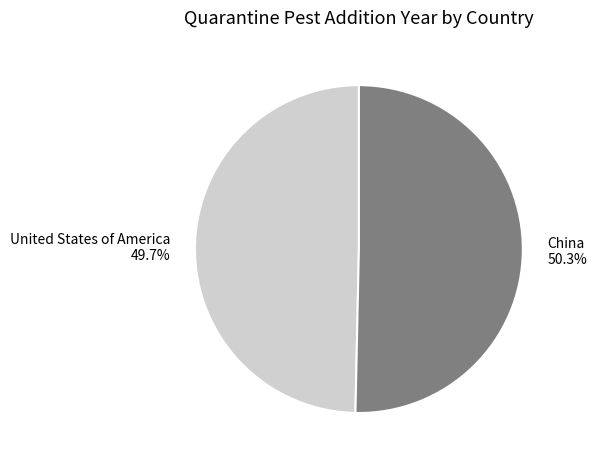

How many segments does this pie chart have?

2